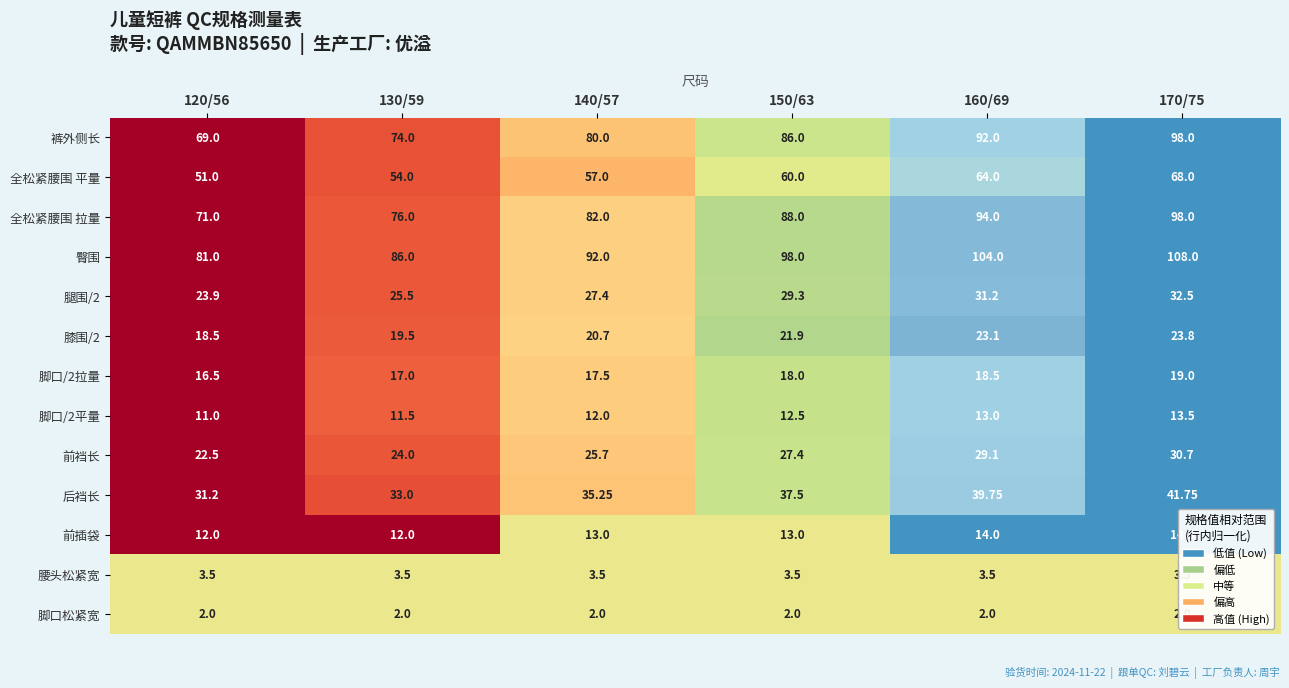

Which series changed the most between 130/59 and 170/75?

裤外侧长